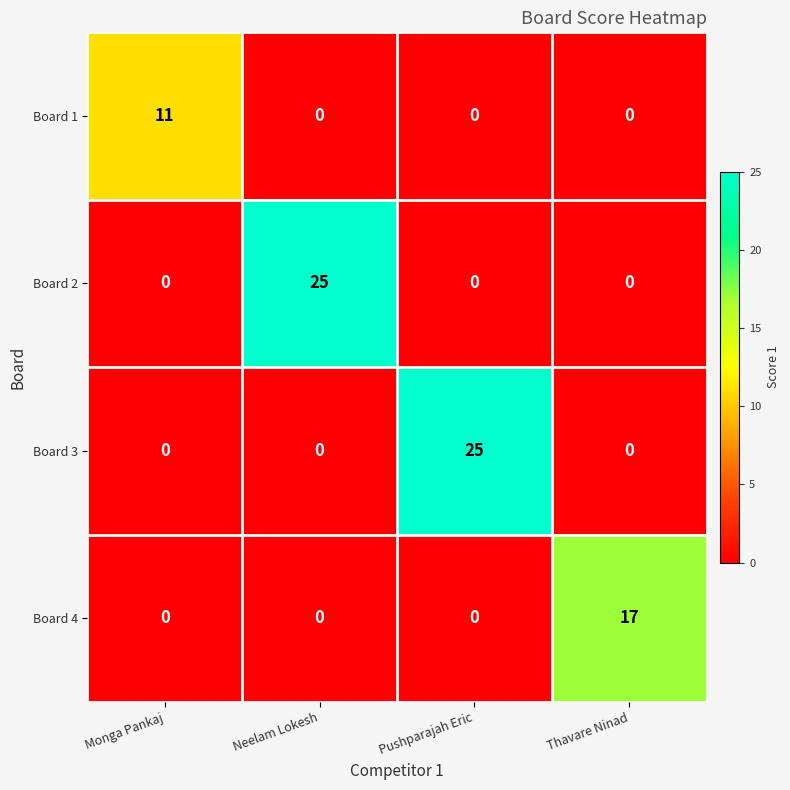

What is the difference between the maximum and minimum values in the Board 1 series?

11